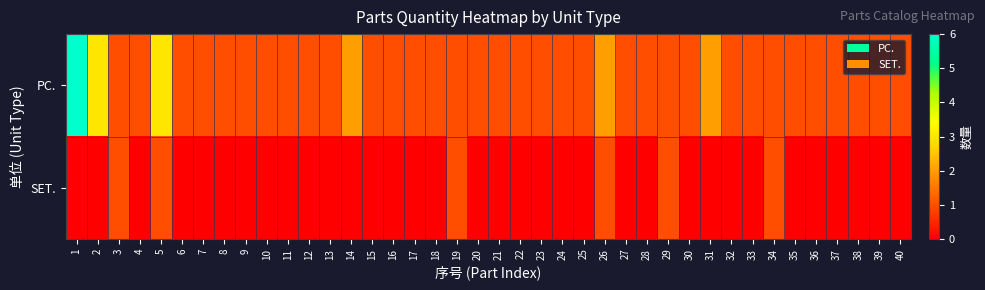

Which series has the largest total across all categories?

PC.